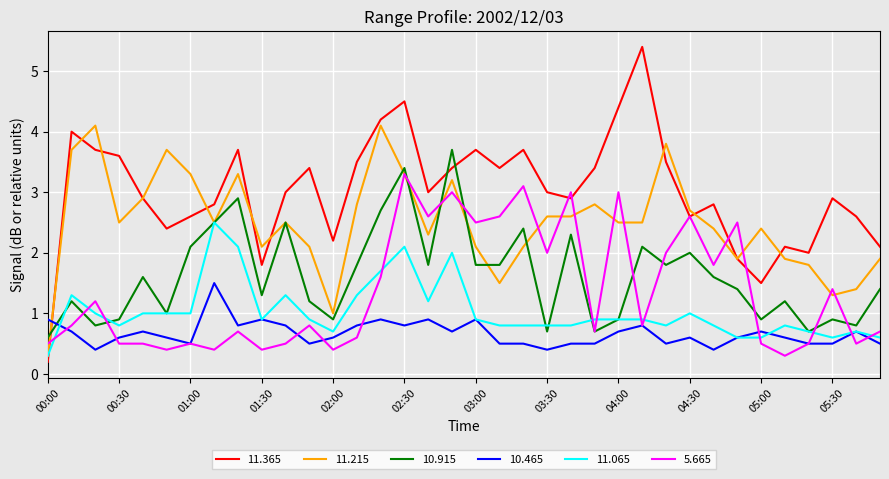

What is the greatest value displayed?

5.4